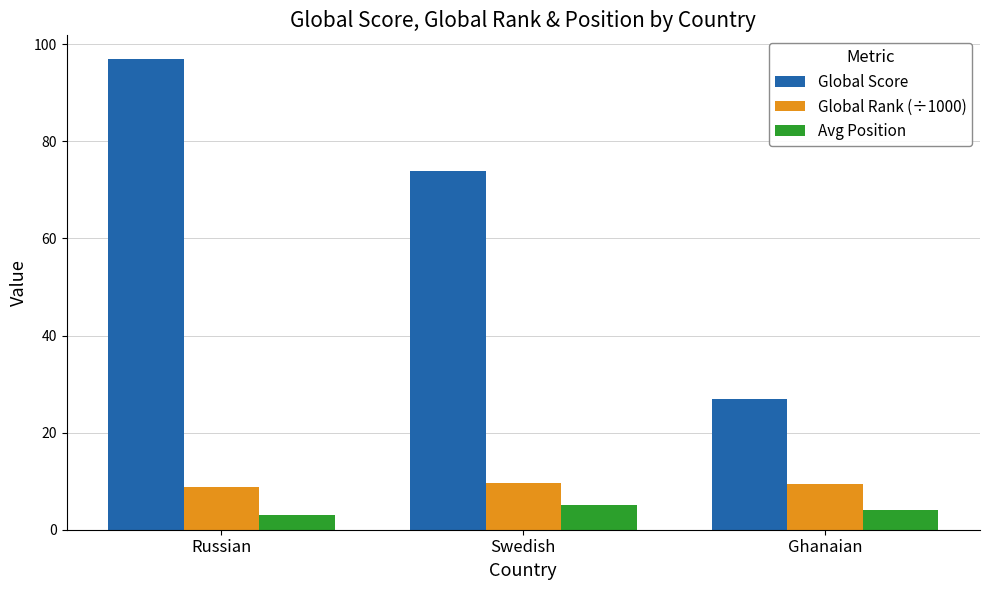

True or false: Global Score has a value of 35.9 at Ghanaian.

False